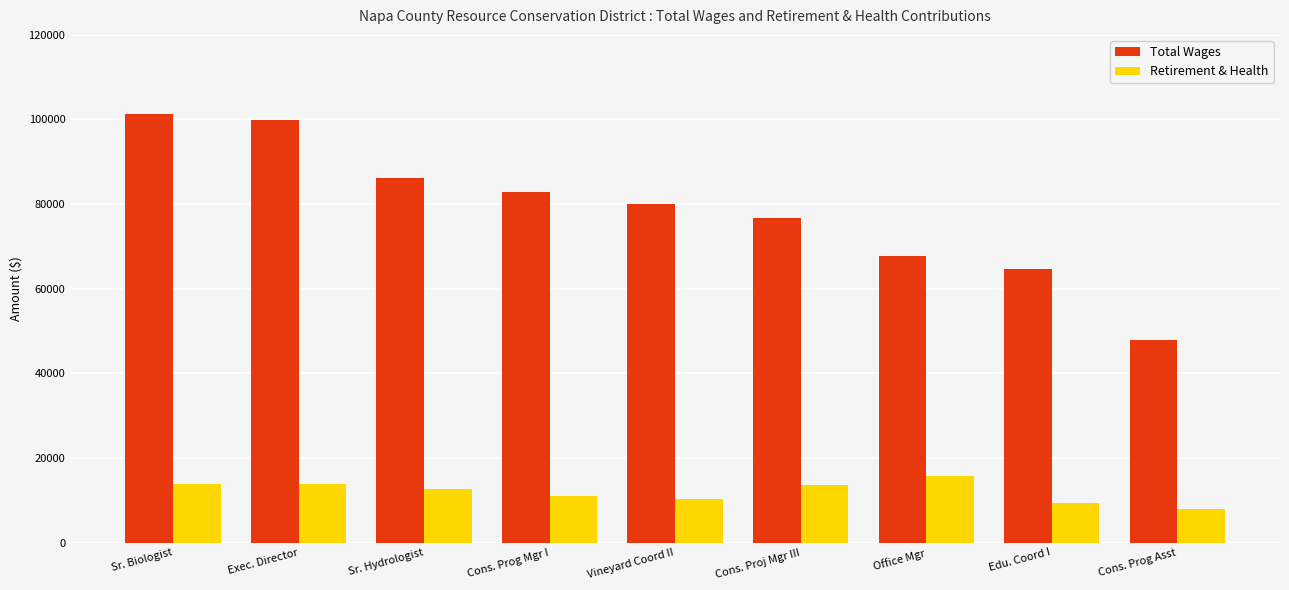

Which series has the largest total across all categories?

Total Wages